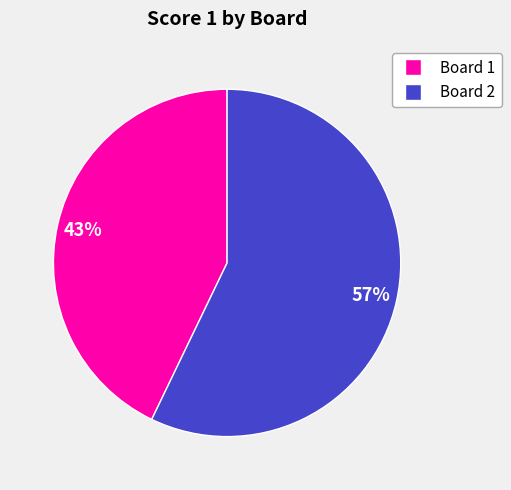

Which category has the smallest portion of the pie?

Board 1